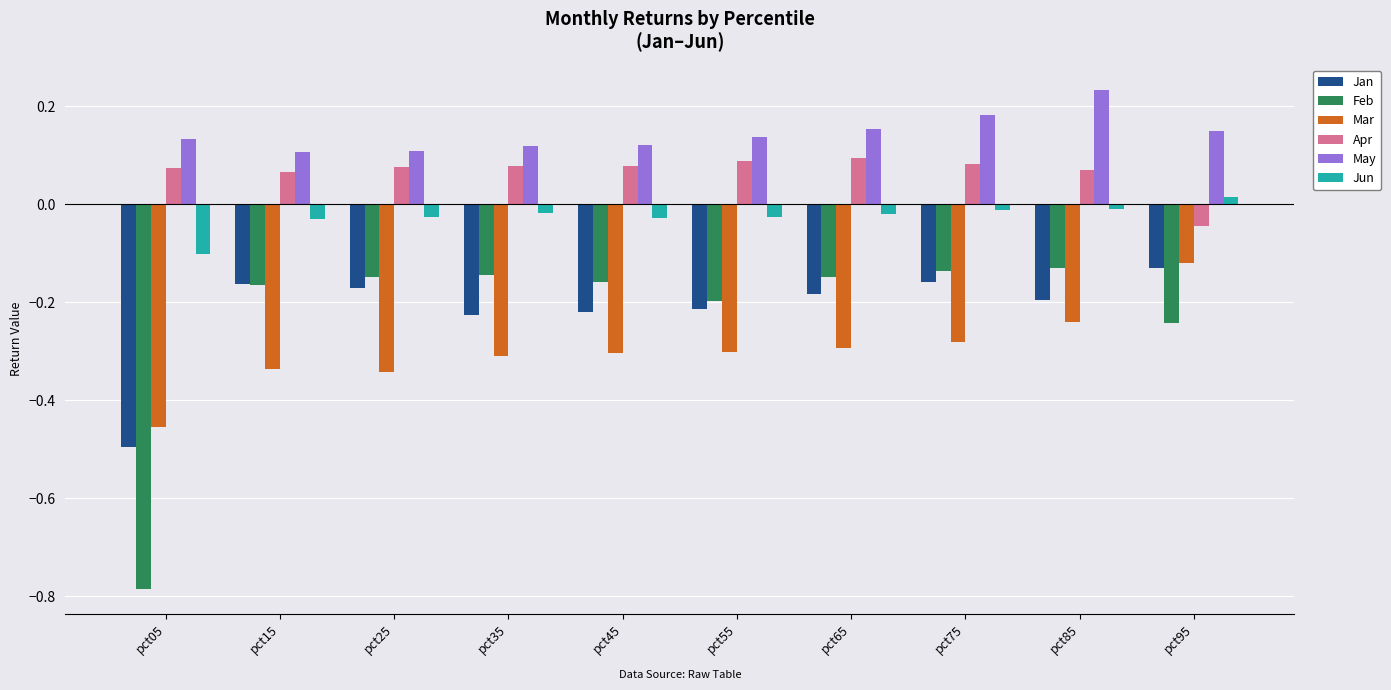

Is the value of May at pct35 greater than the value of Apr at pct85?

Yes